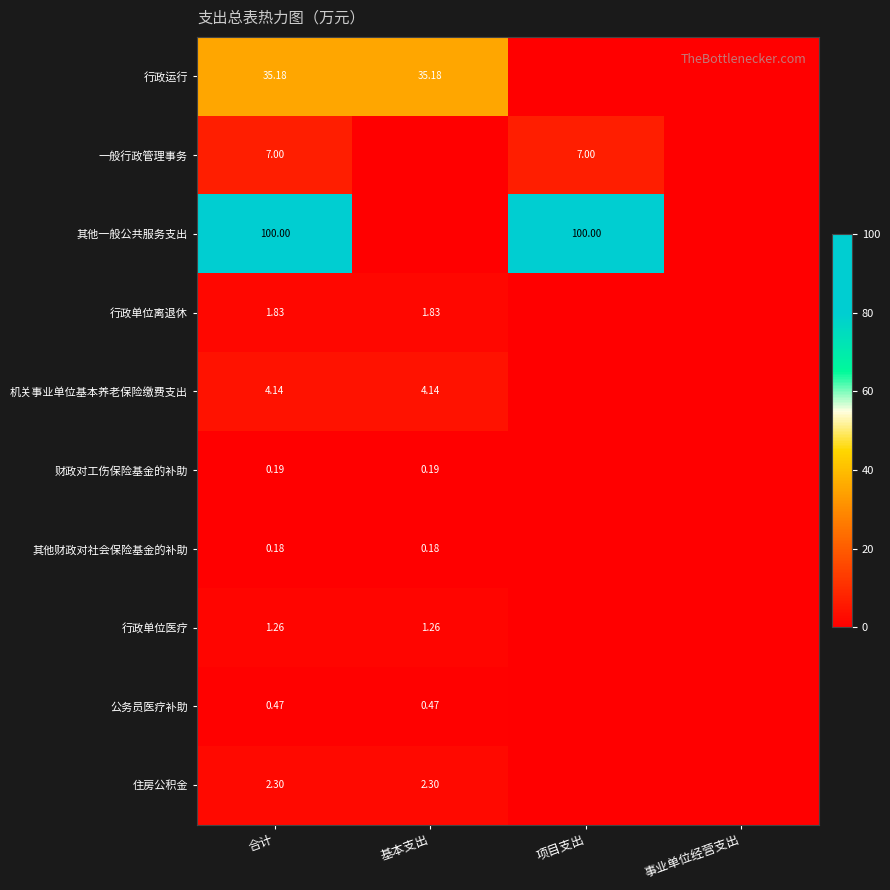

Is the value of 其他一般公共服务支出 at 项目支出 greater than the value of 公务员医疗补助 at 基本支出?

Yes